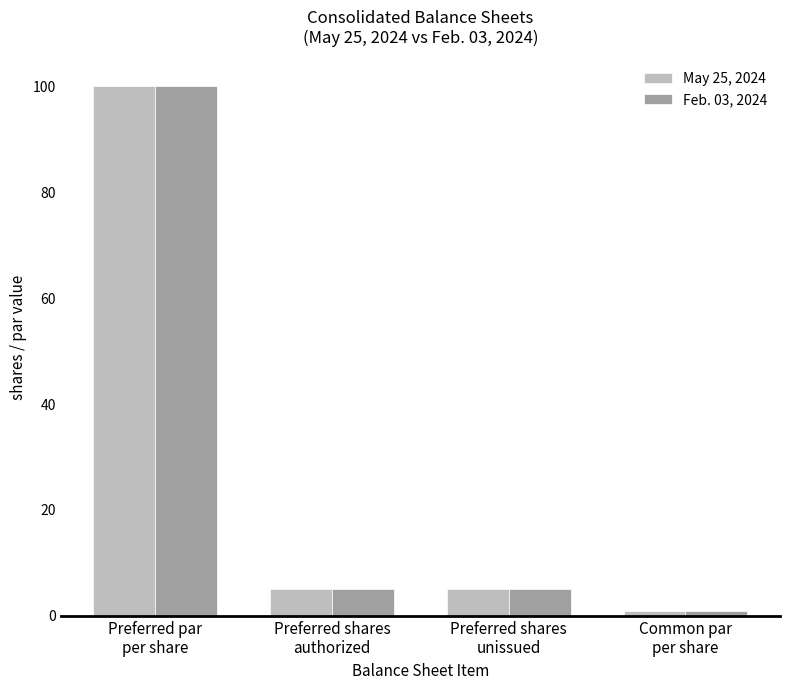

Count the number of categories in the chart.

4